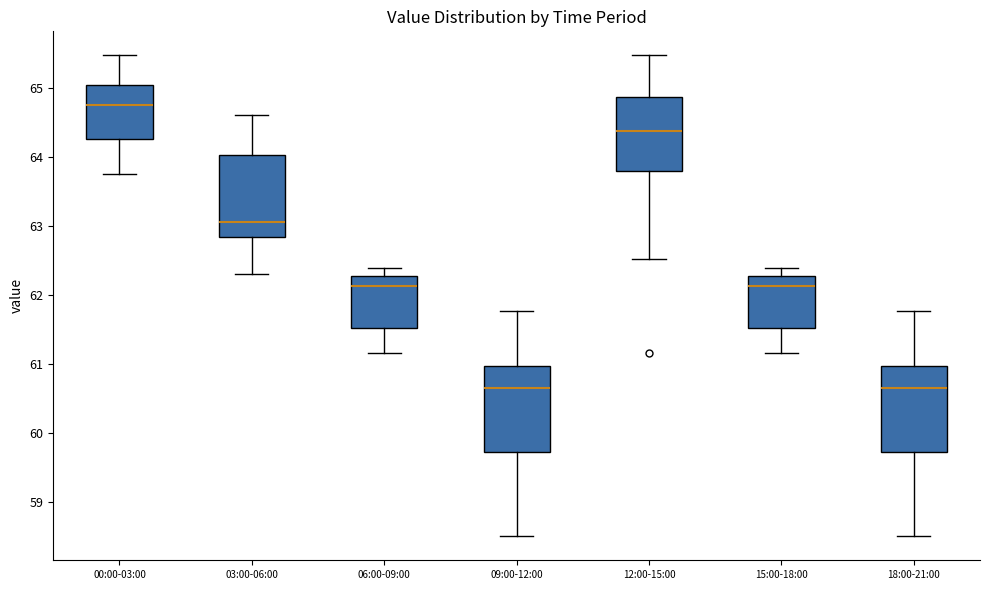

Which box has the highest median line?

00:00-03:00